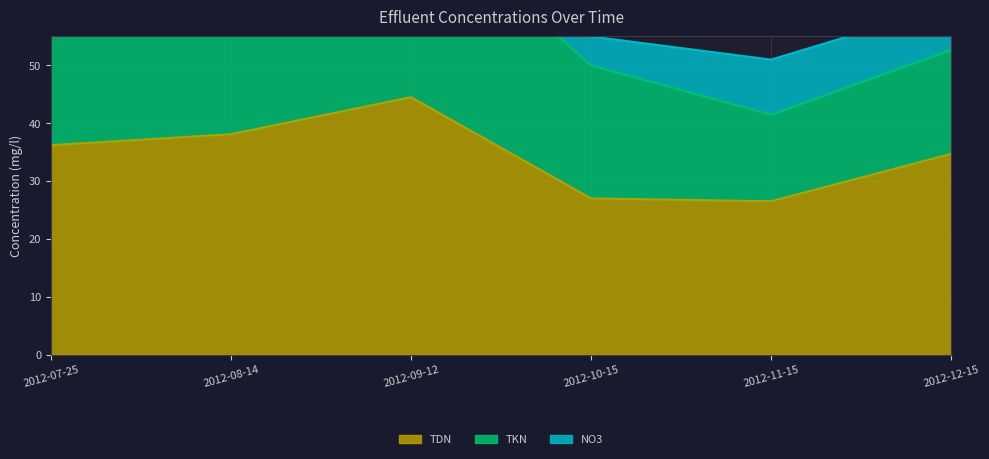

What is the label of the 1st point from the right?

2012-12-15